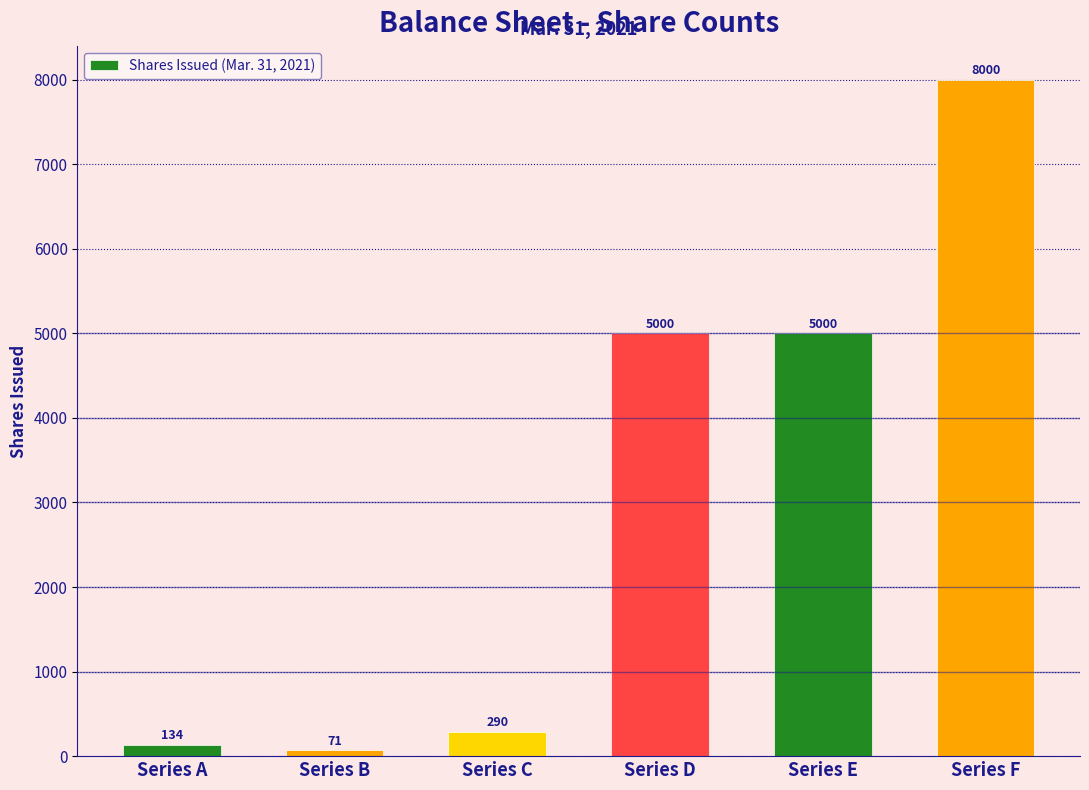

Reading left to right, what are all the values shown in this chart?

134	71	290	5000	5000	8000